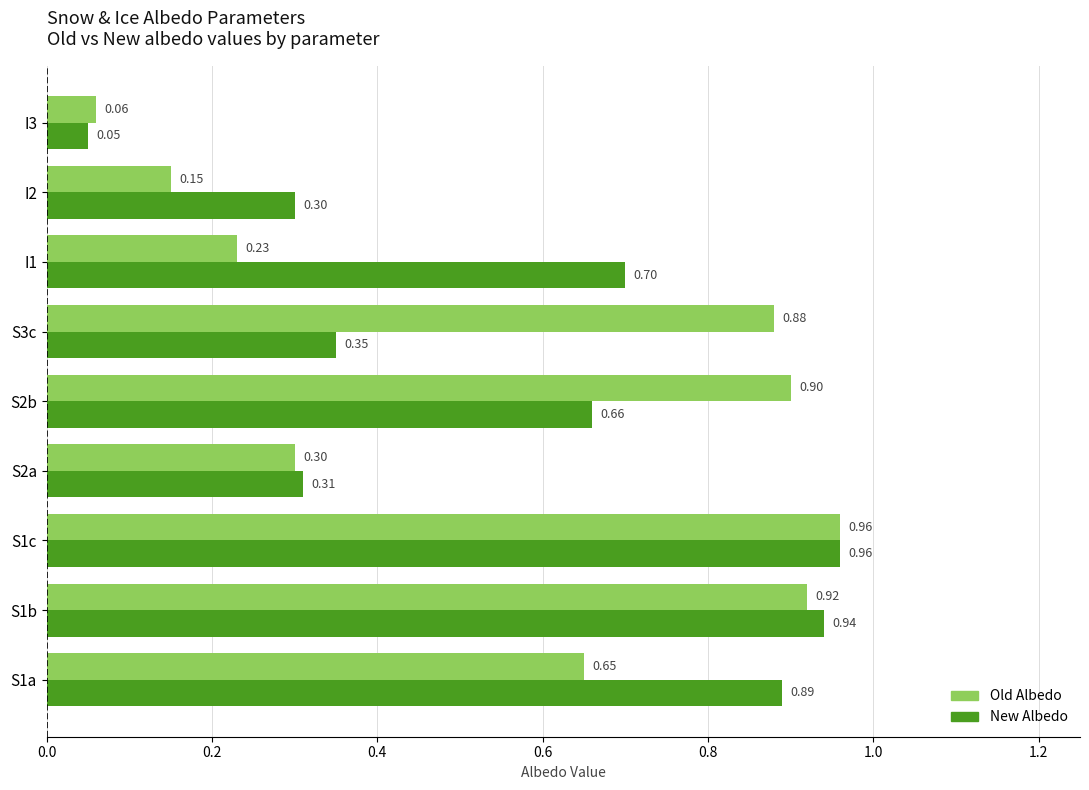

Which label corresponds to the smallest value in the chart?

I3